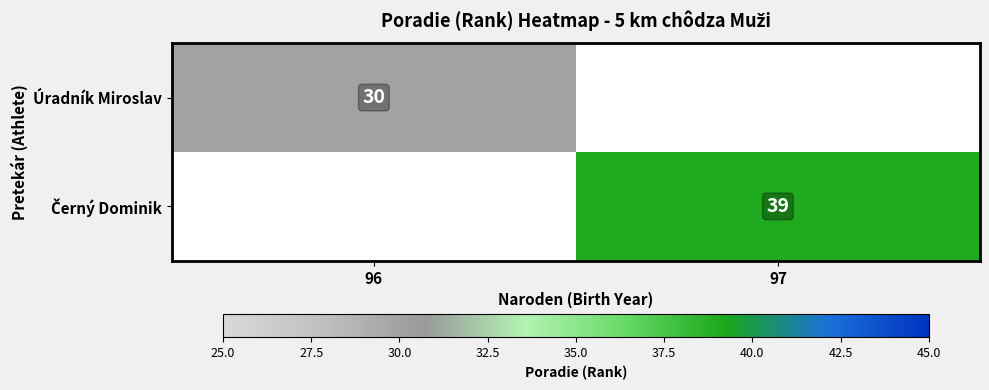

Is it true that Úradník Miroslav equals 30 at 96?

True